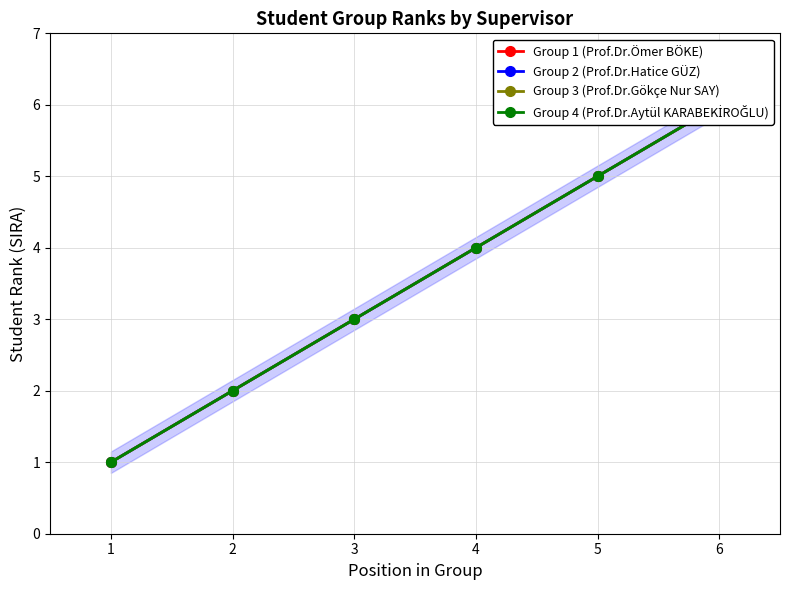

Which category has the highest value in the Group 1 (Prof.Dr.Ömer BÖKE) series?

6